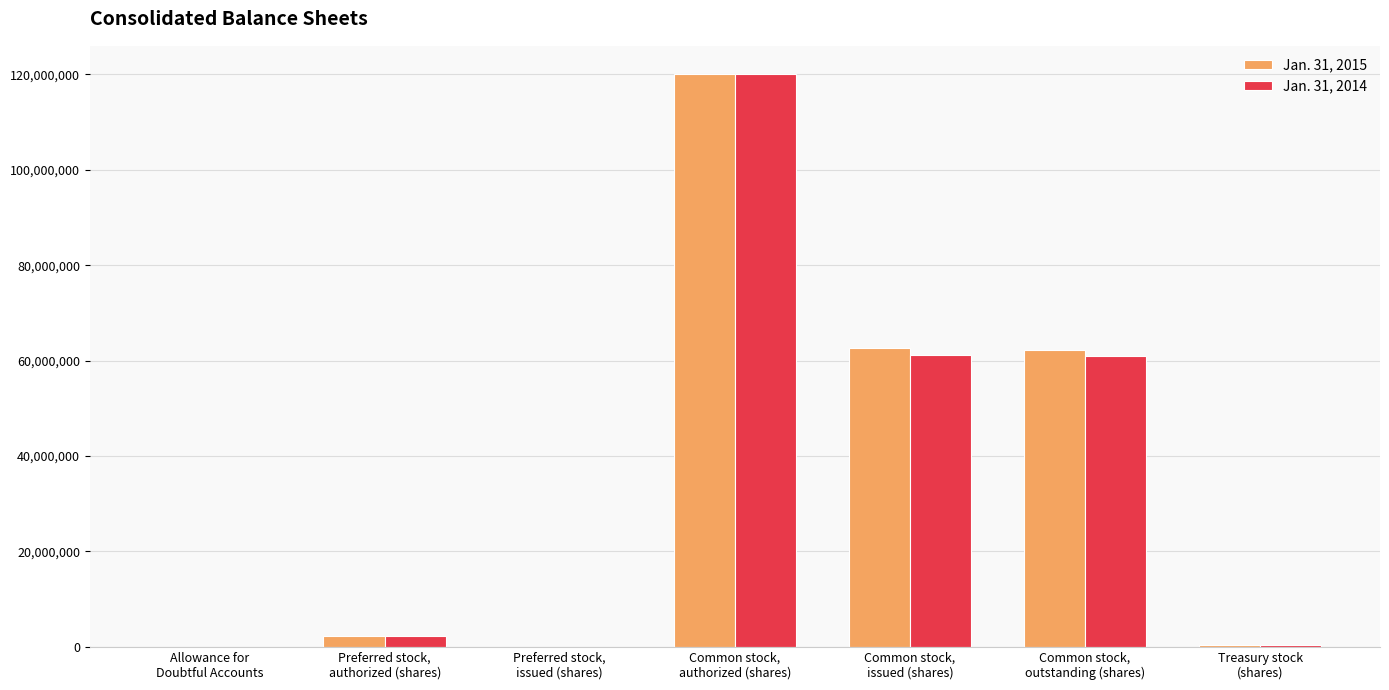

What is the greatest value displayed?

120000000